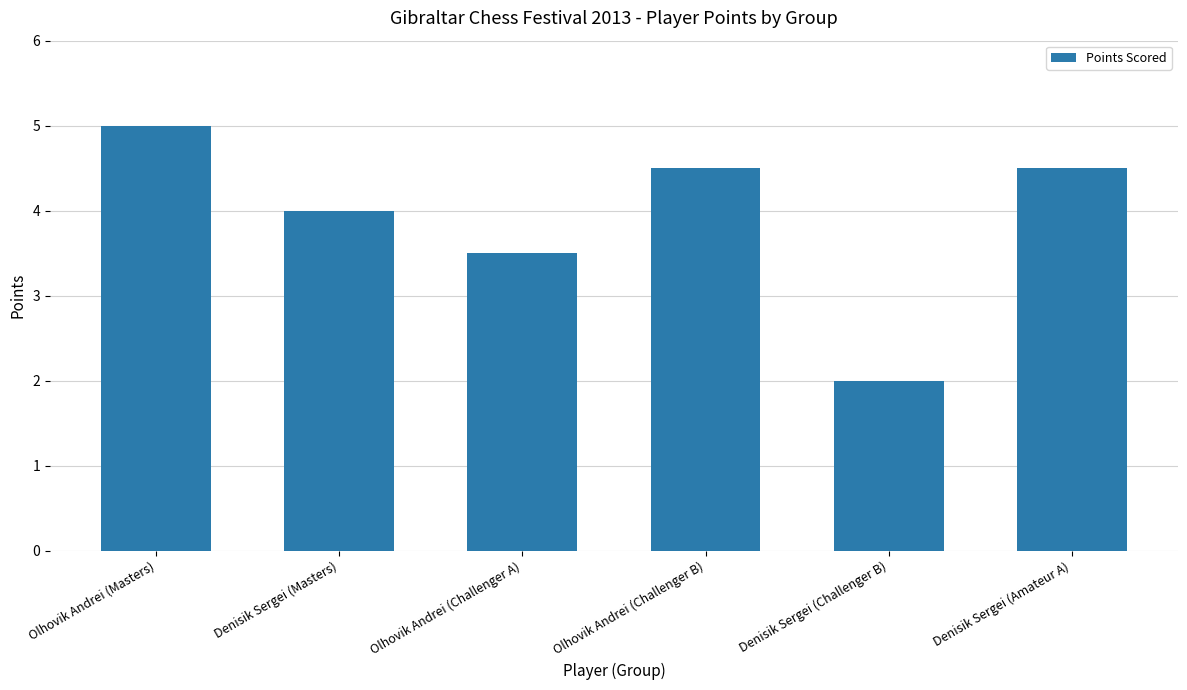

True or false: the data shows 1.6 at Denisik Sergei (Masters).

False